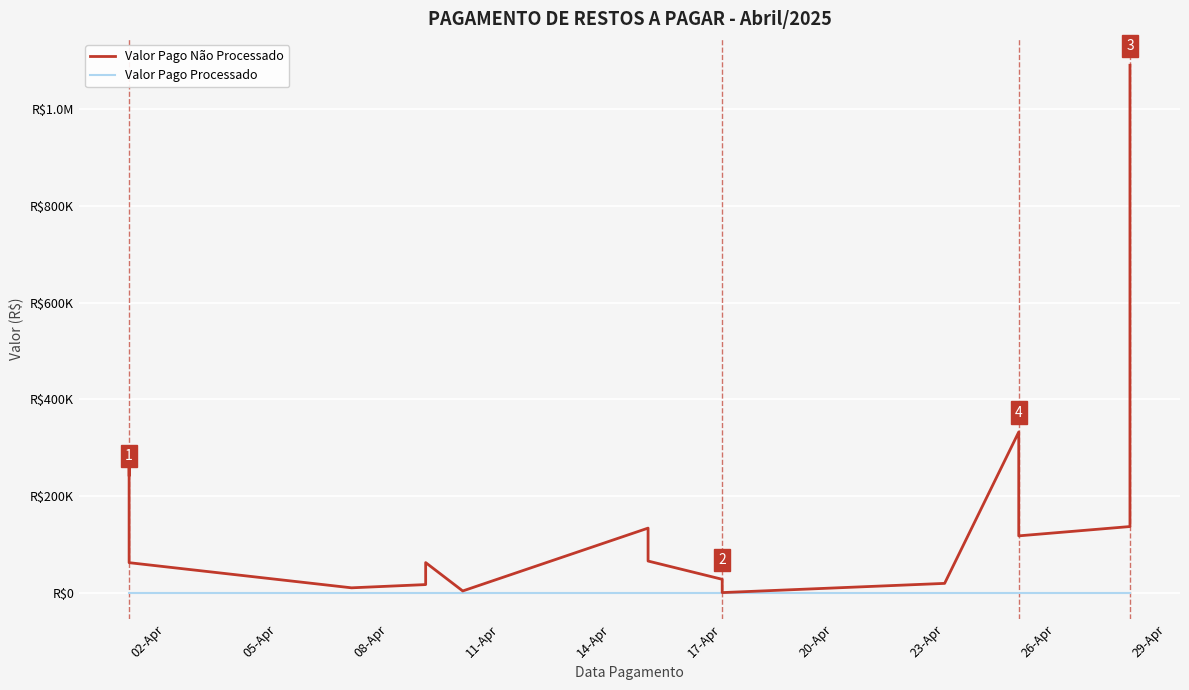

In Valor Pago Não Processado, how many points are lower than both neighbors (excluding endpoints)?

4